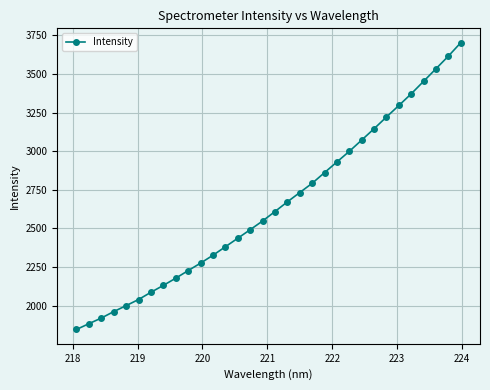

What is the difference between the maximum and minimum values?

1856.0